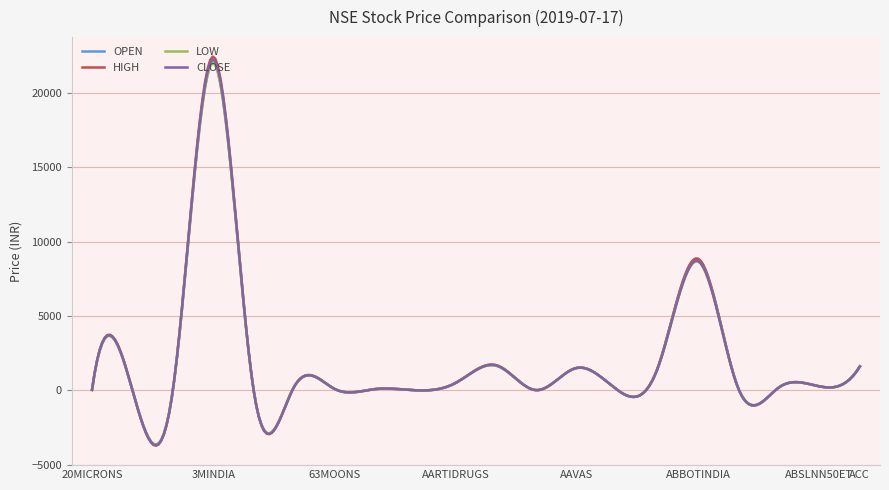

Which series has the largest range (max minus min)?

HIGH